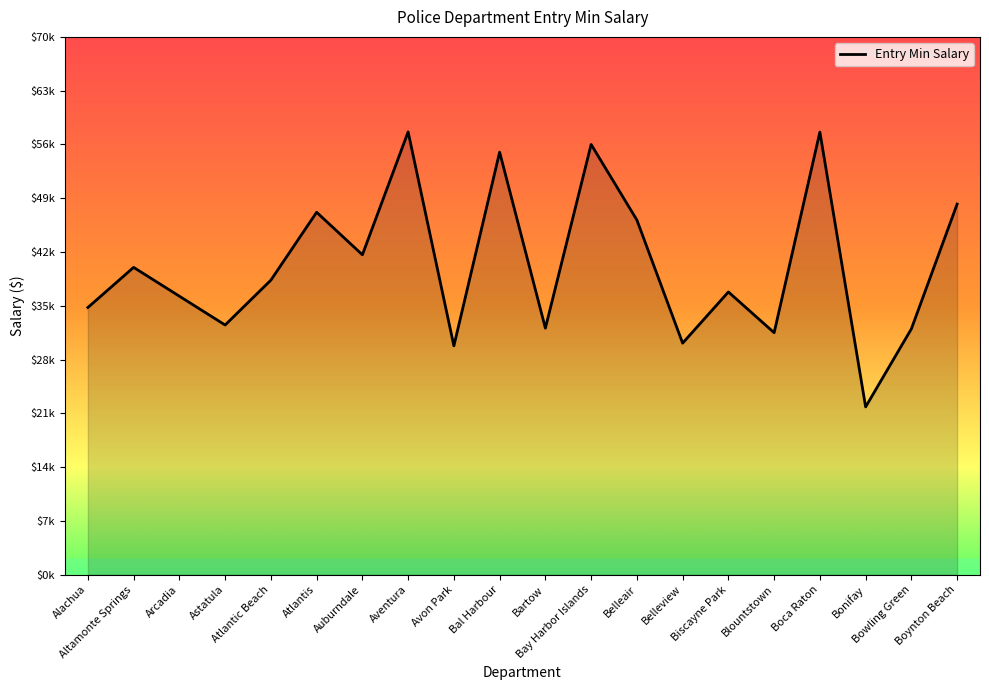

Does the chart display data point markers on the line(s)?

No